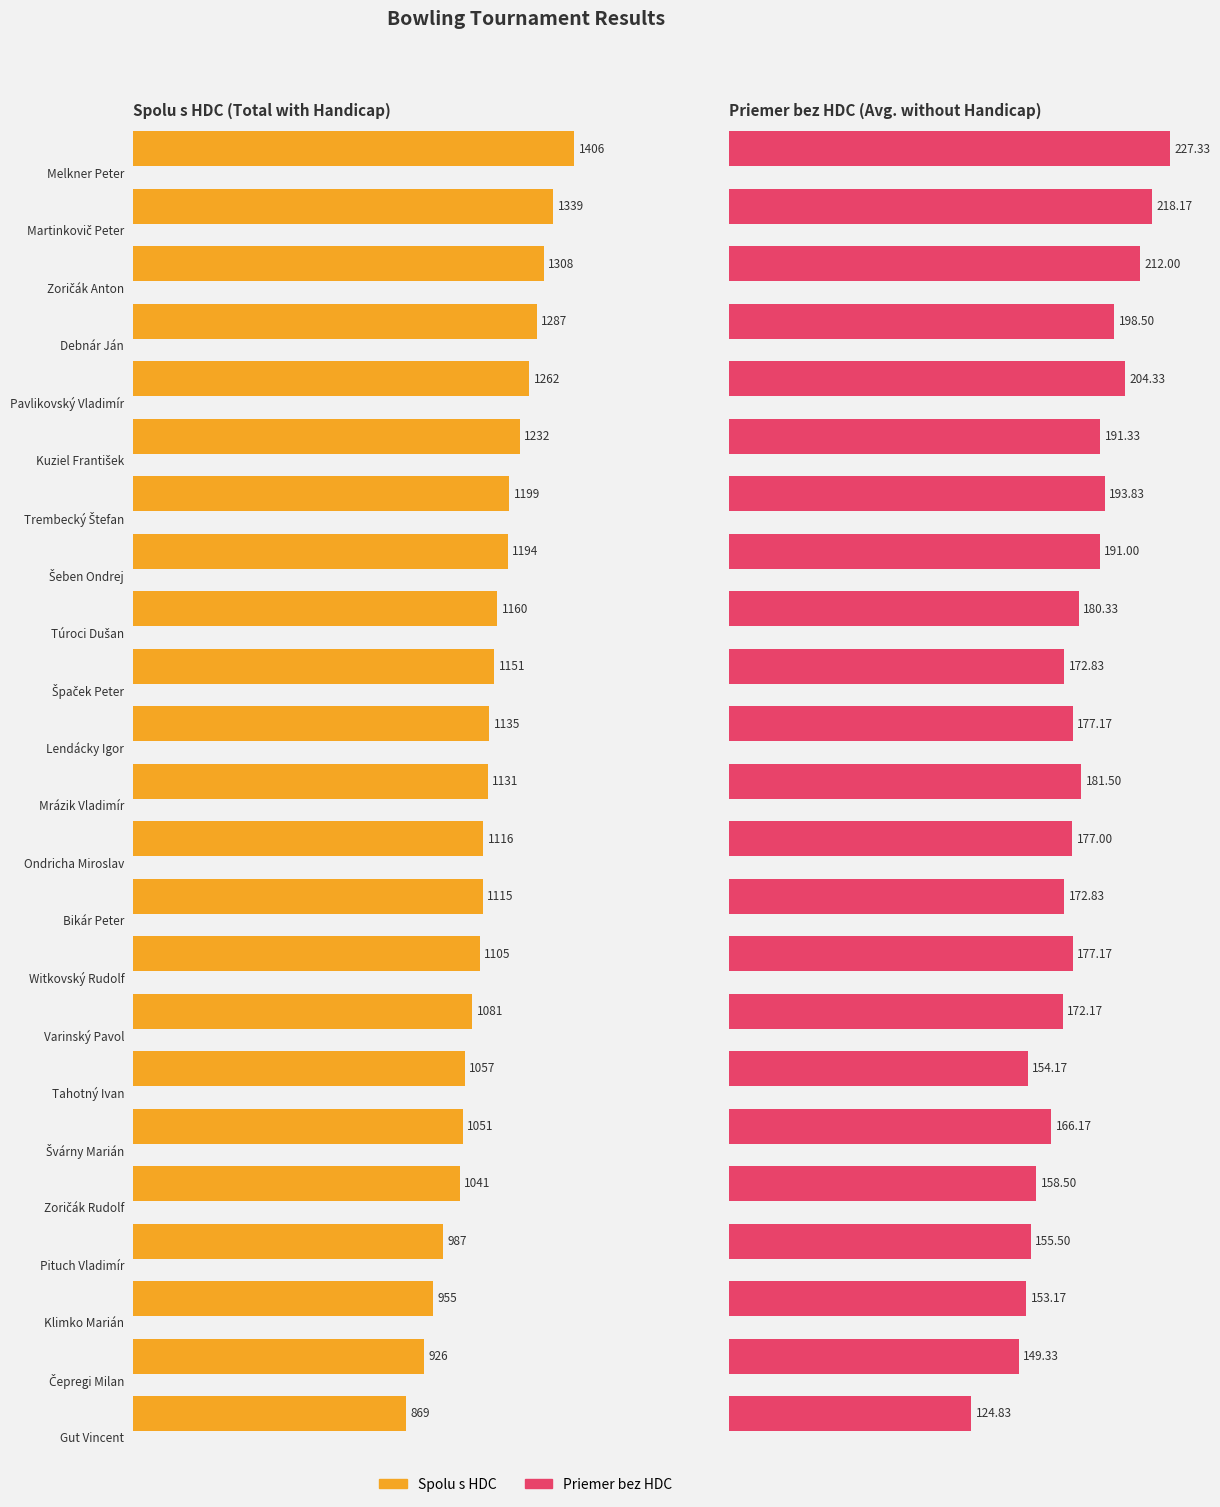

How many categories are shown in the chart?

23